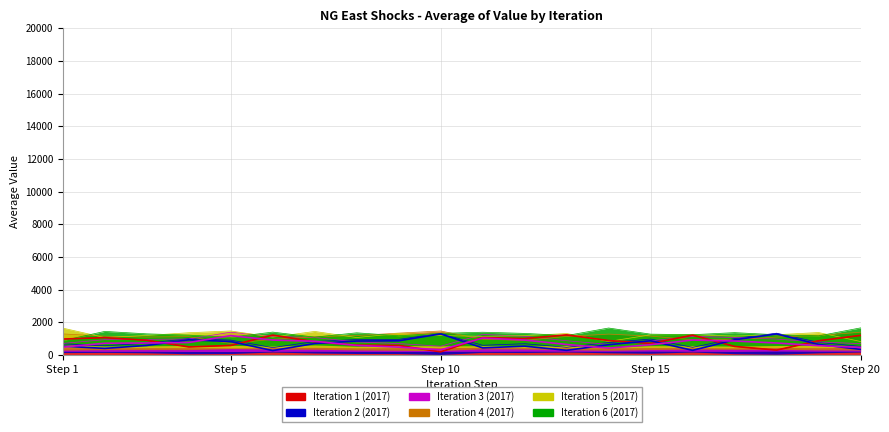

How many lines are shown in the chart?

6